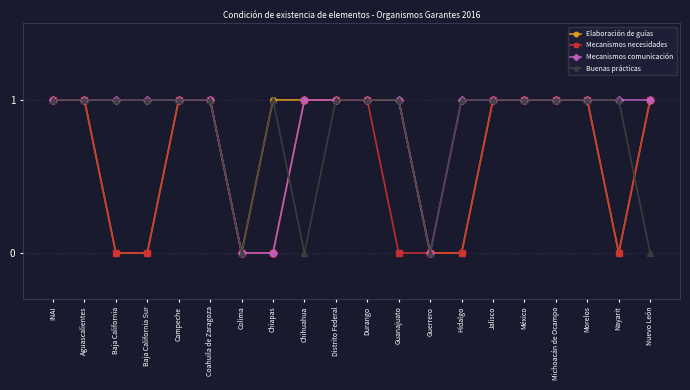

What is the label of the 13th point from the left?

Guerrero